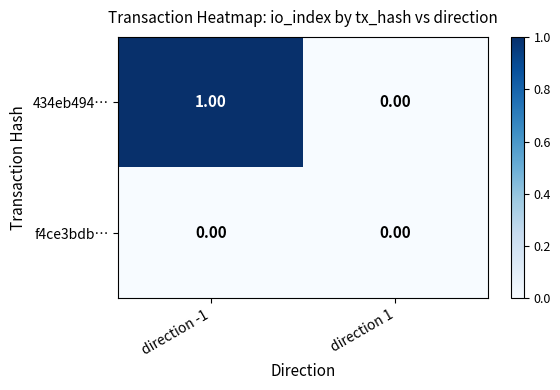

Which series has the largest total across all categories?

434eb494…